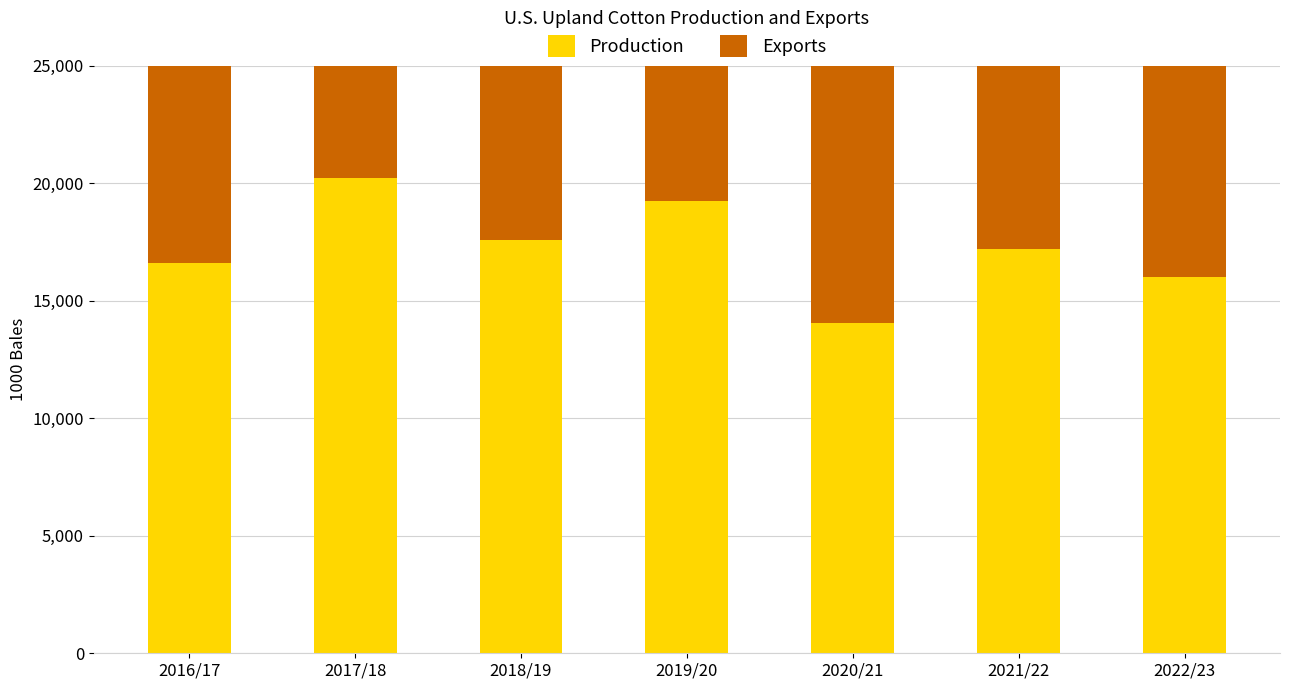

What is the value of the Production bar at the 6th from the left?

17191.0